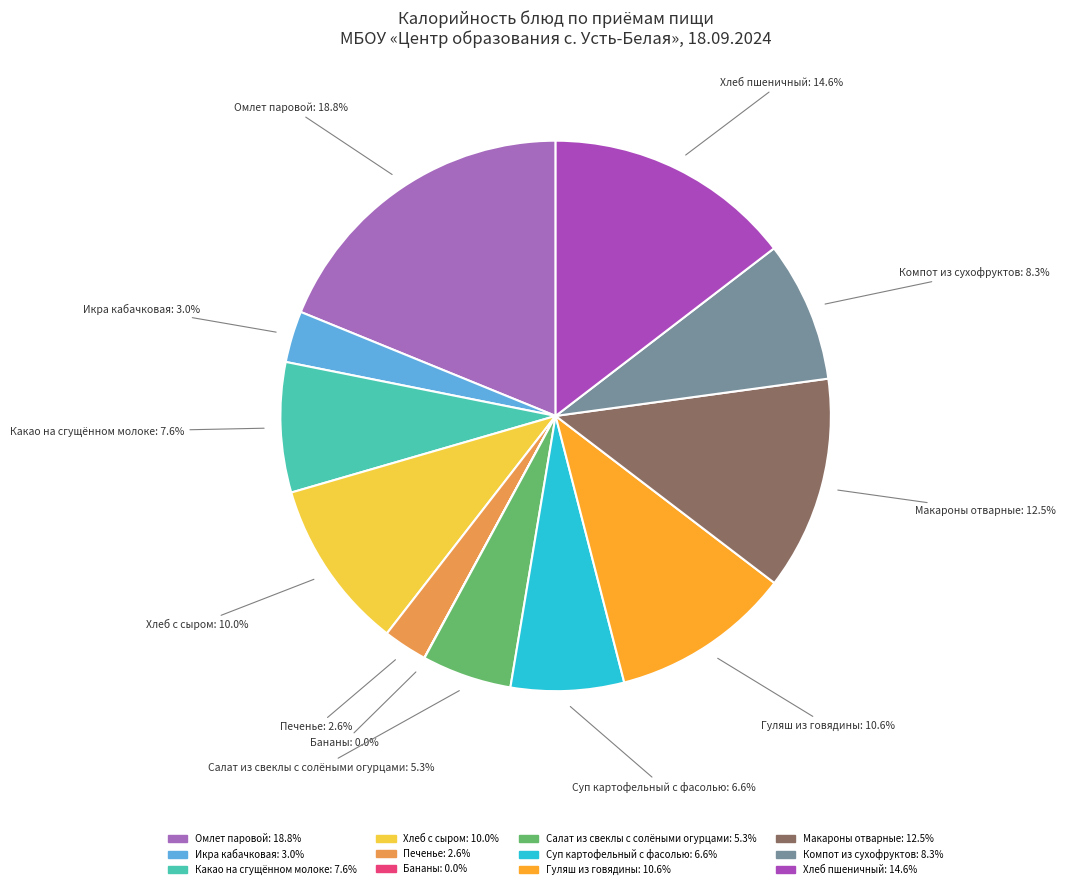

Is the sum of Хлеб пшеничный and Омлет паровой greater than half?

No